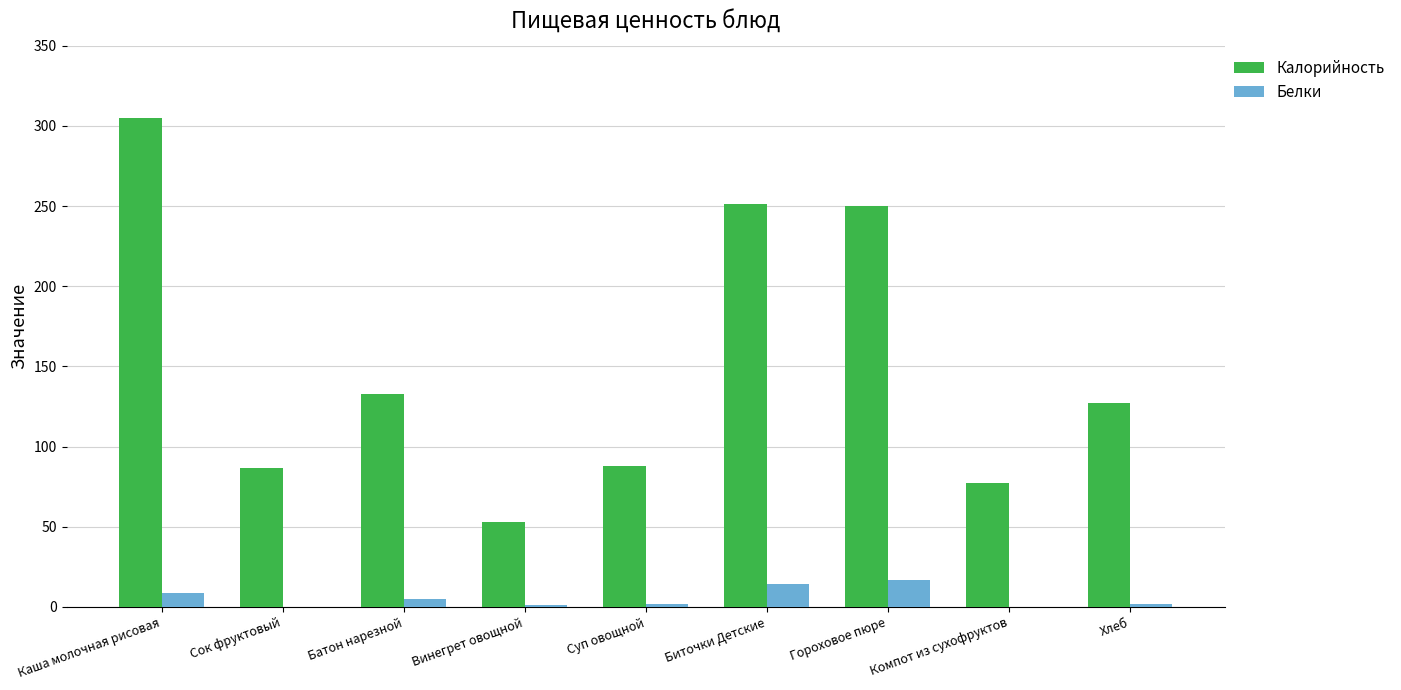

Which series has the largest total across all categories?

Калорийность